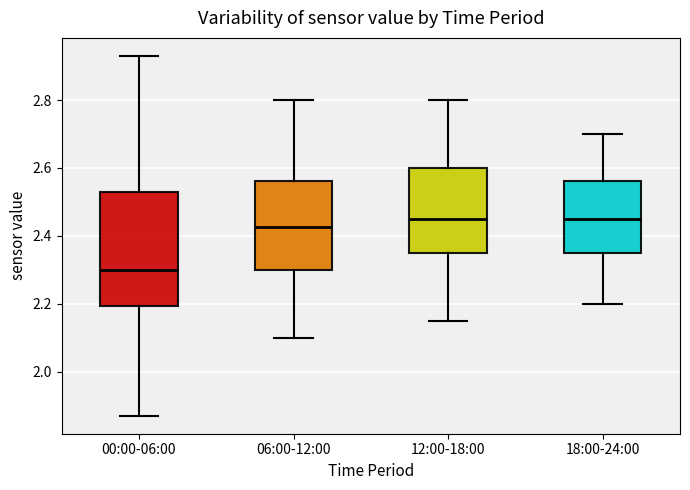

Where does the median line of the box for 12:00-18:00 sit on the y-axis? The values are not printed on the chart, so give them approximately, as read against the axis.

2.46